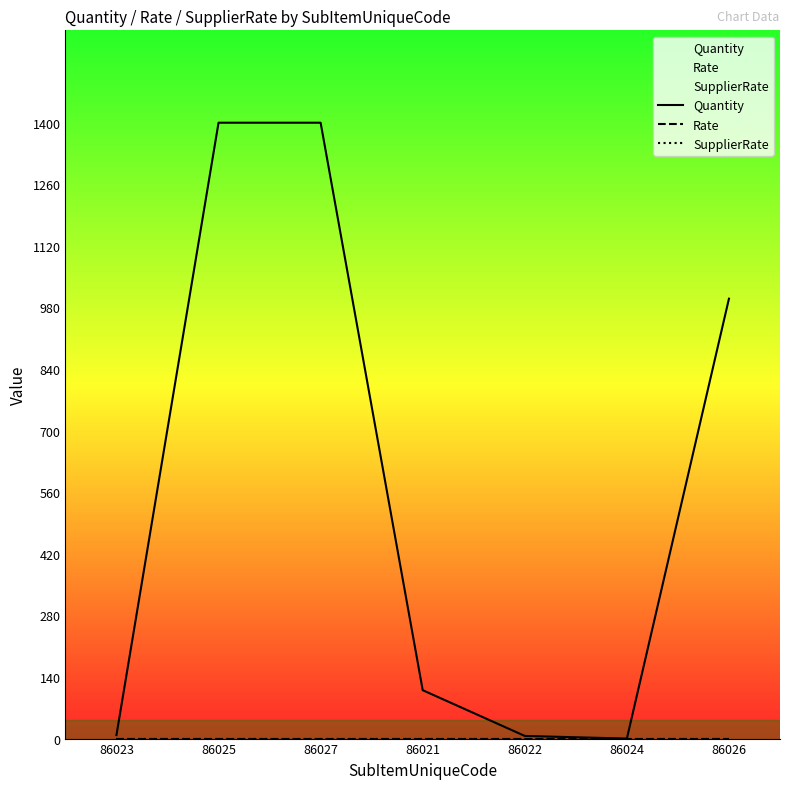

True or false: Quantity and SupplierRate cross at least once.

False